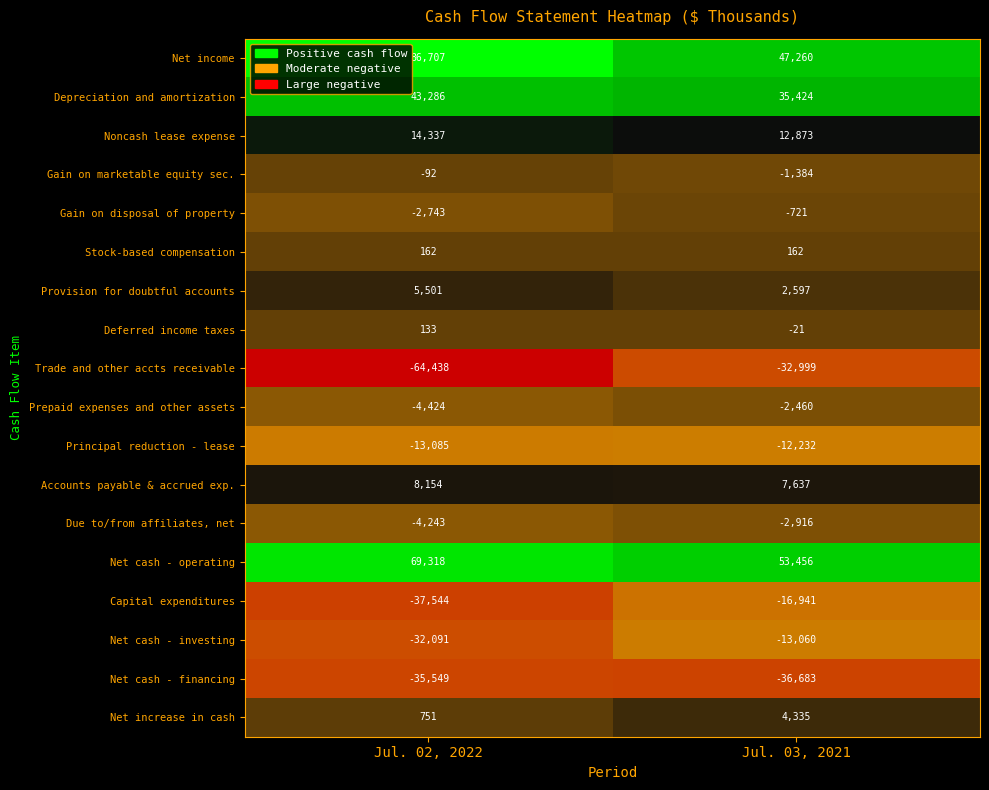

What is the difference between the maximum and minimum values in the Net cash - investing series?

19031